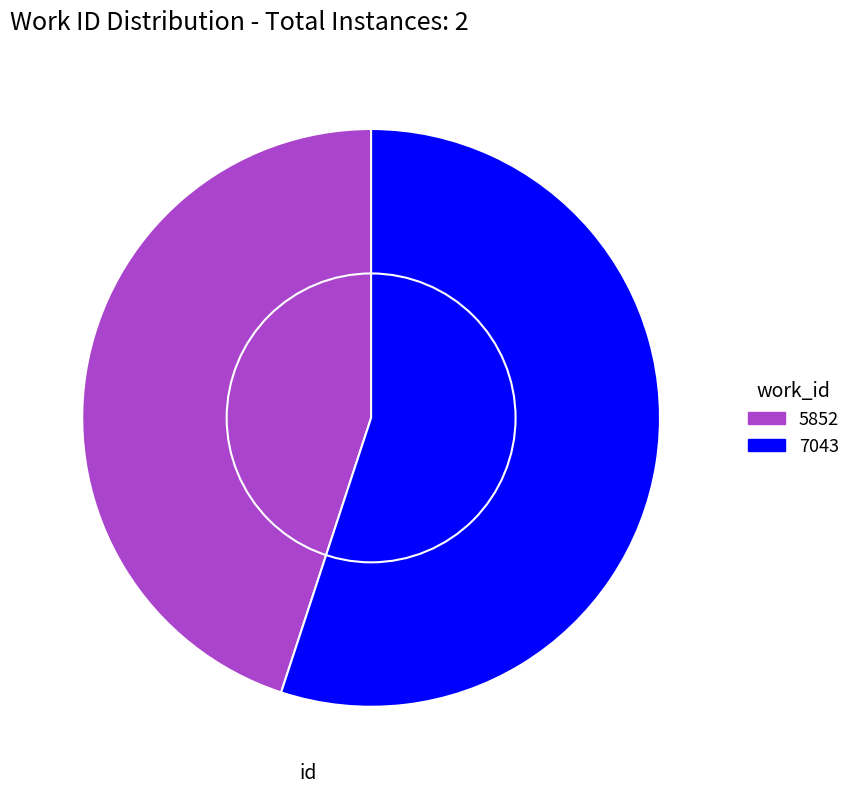

Which slice is the smallest?

5852